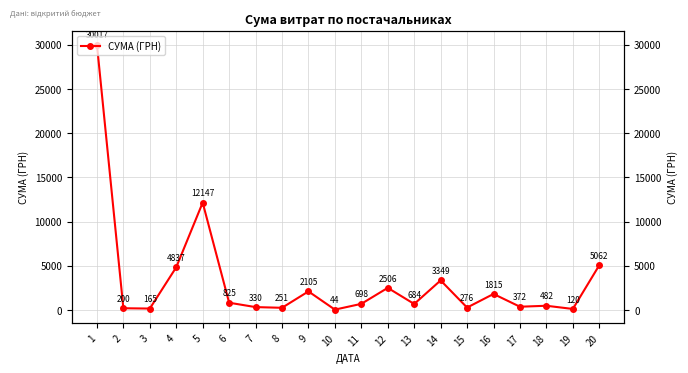

Read the value at 6.

825.0